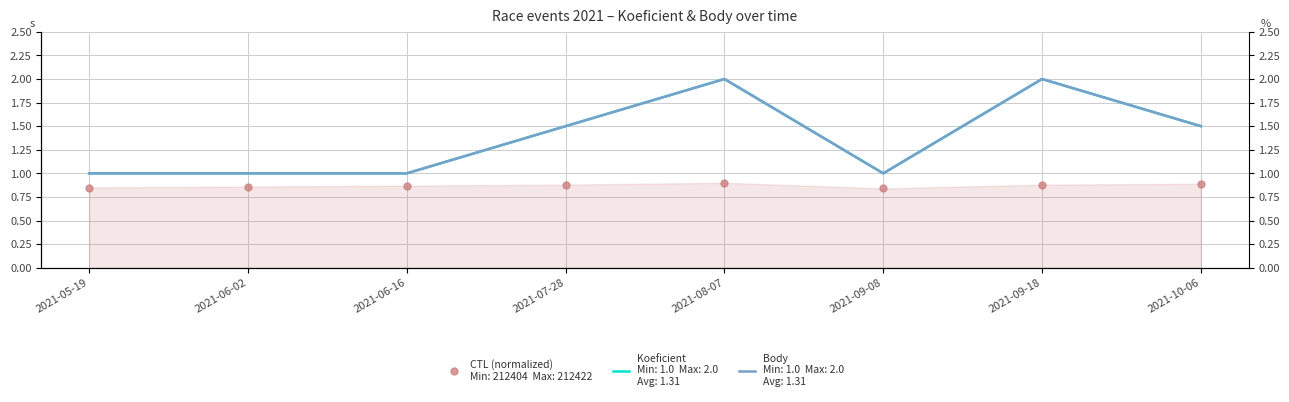

True or false: Body has a value of 1.4 at 2021-06-02.

False